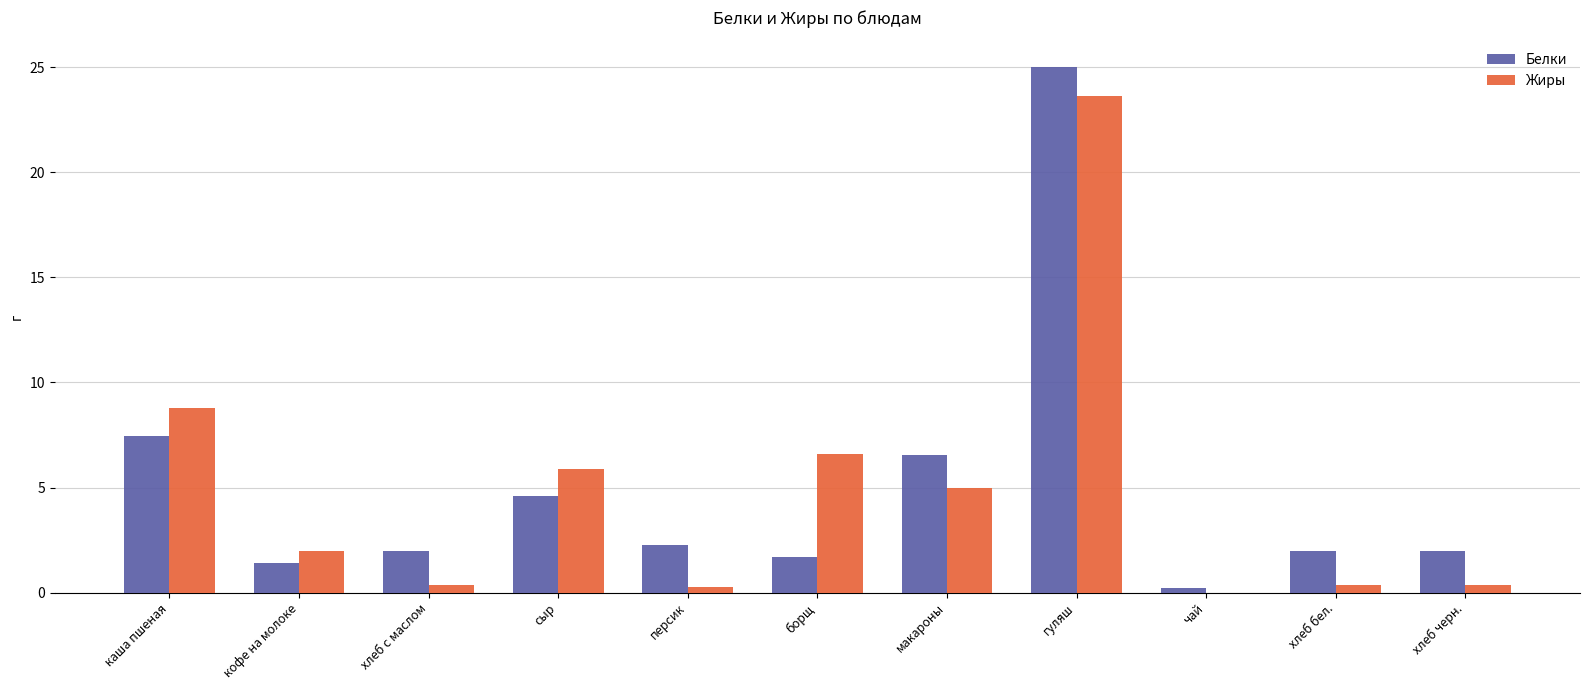

What is the difference between the Белки values at сыр and макароны?

2.0